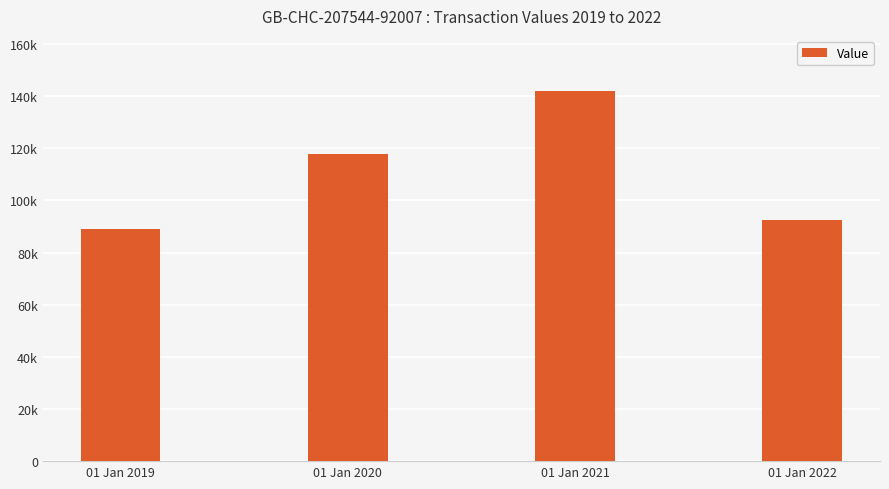

Which has a higher value, 01 Jan 2021 or 01 Jan 2022?

01 Jan 2021